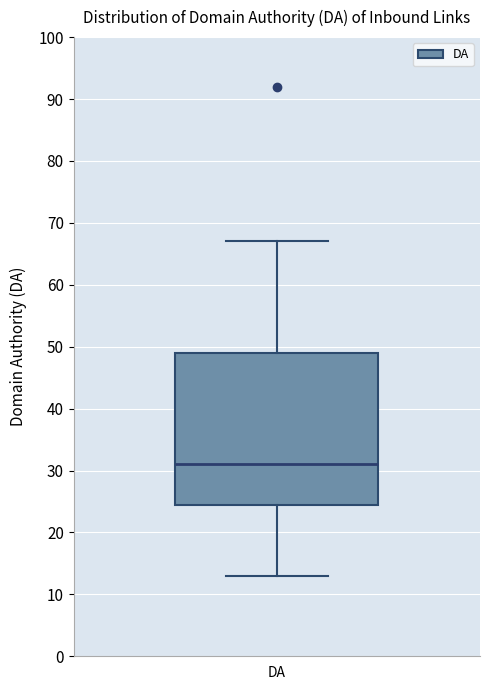

Read this box plot against the y-axis: the position of the median line, the range covered by the box, and the ends of both whiskers. The values are not printed on the chart, so give them approximately, as read against the axis.

median 31, box 25 to 49, whiskers 13 to 67